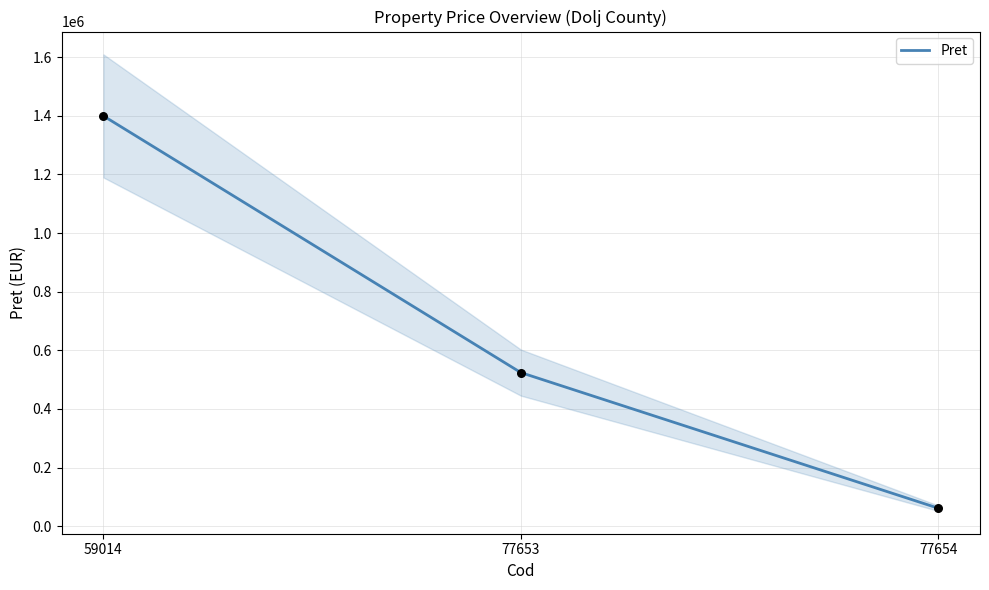

What is the ratio of the value at 59014 to the value at 77653?

2.7